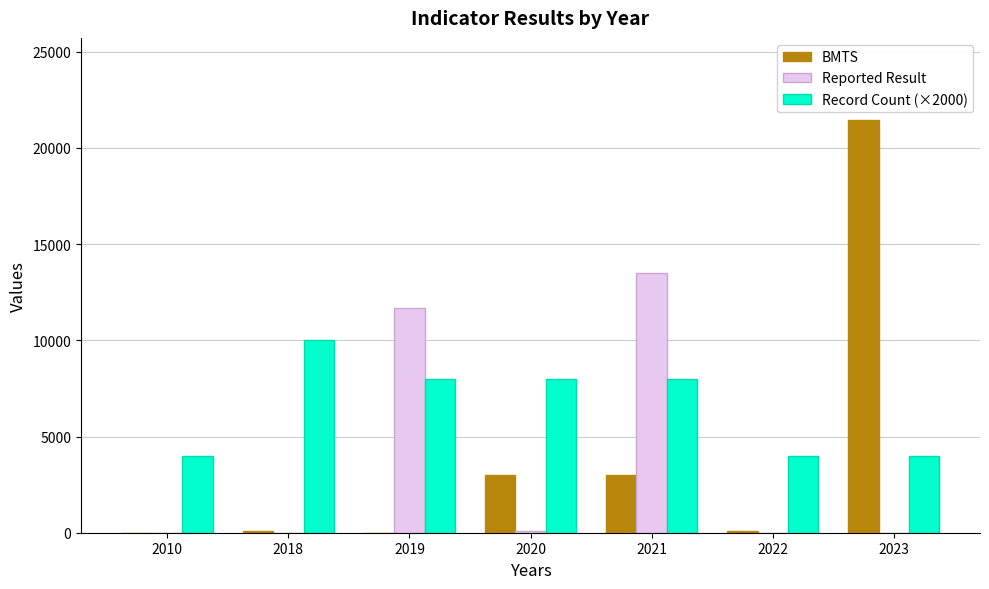

What is the maximum value for BMTS?

21430